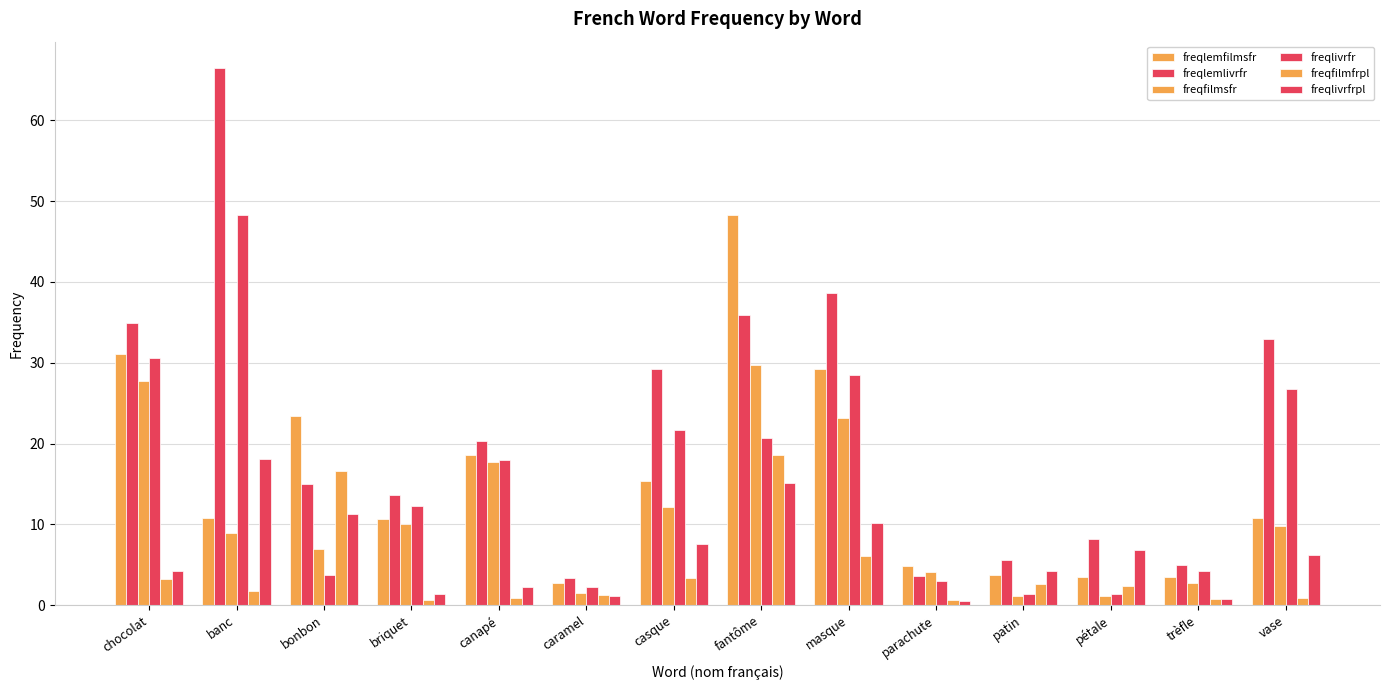

Which series has the widest spread of values?

freqlemlivrfr